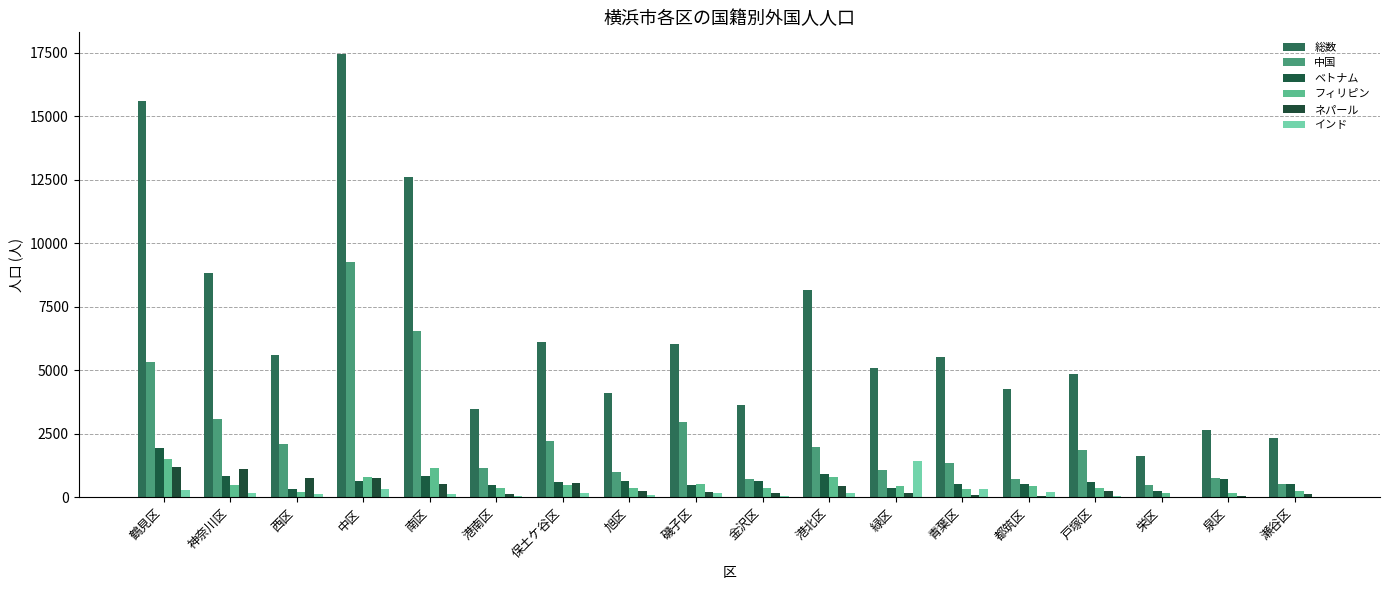

How many series are shown in this chart?

6